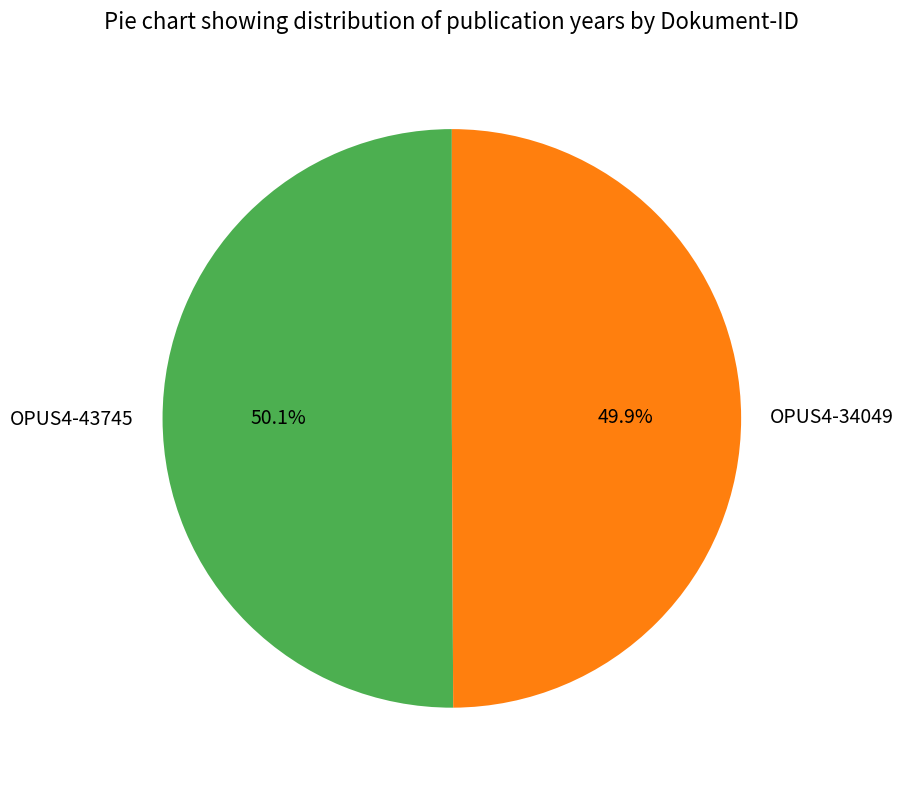

Is there any slice that represents more than half of the pie?

Yes